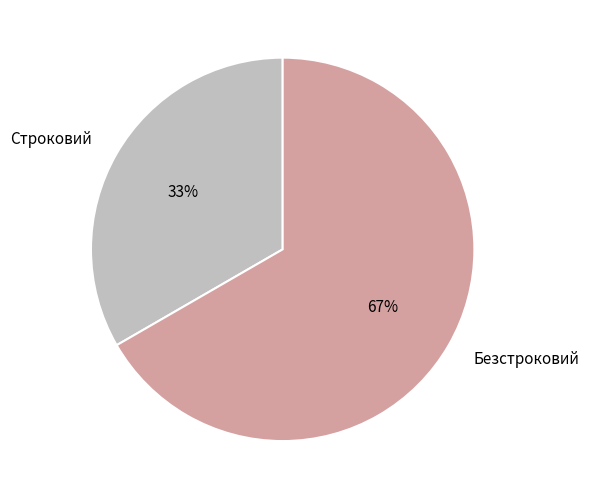

To the nearest percent, what portion does Безстроковий represent?

67%